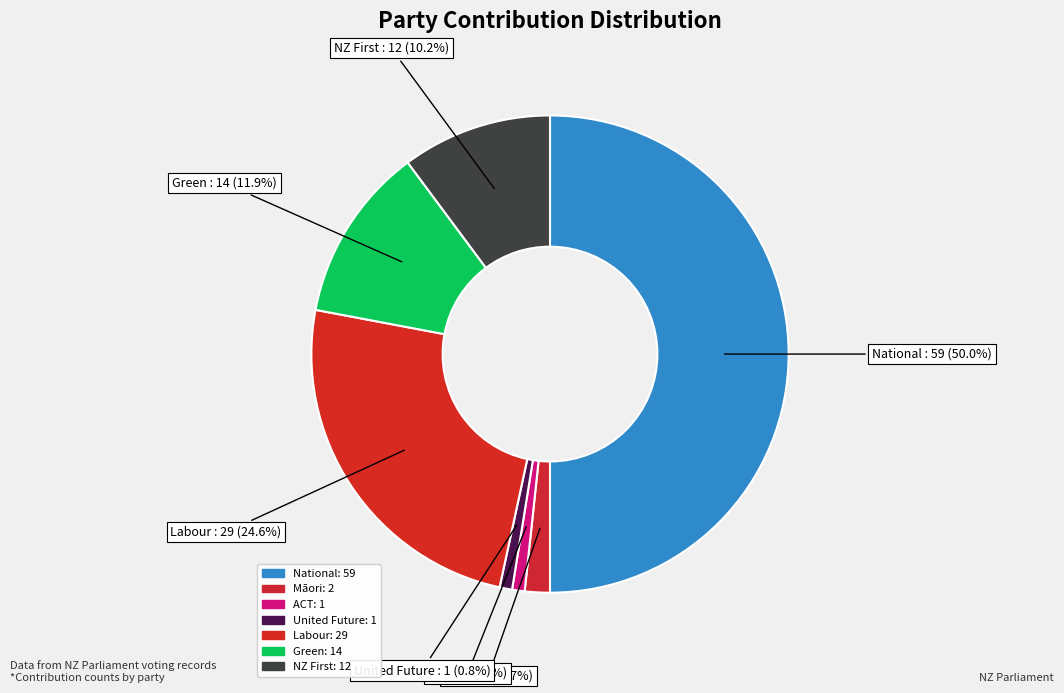

What percentage do Green and National together represent?

61.9%